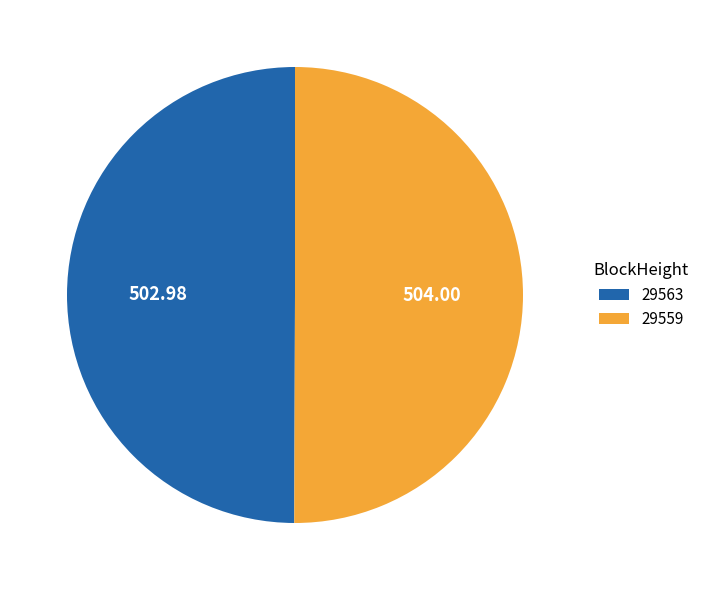

Combined, do 29563 and 29559 account for over 50%?

Yes